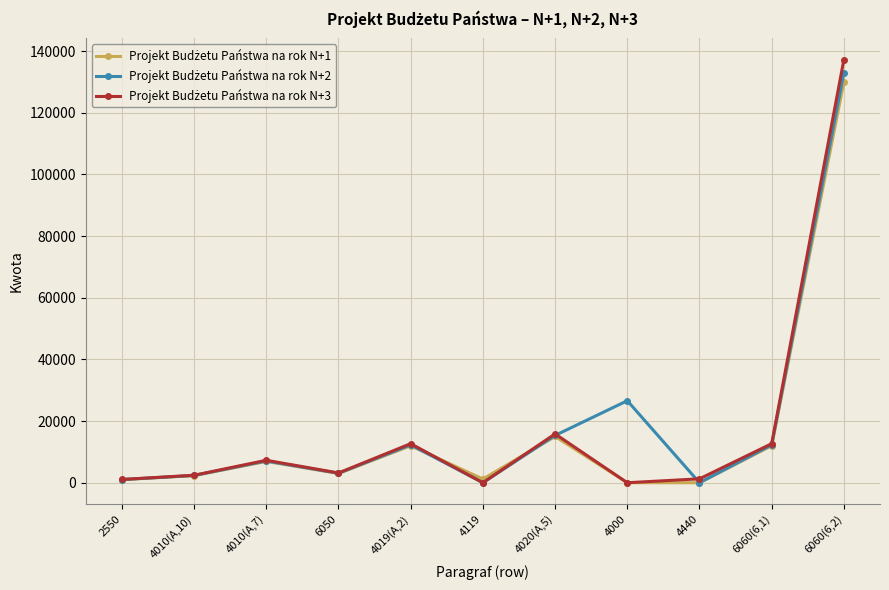

What is the label of the 3rd point from the left?

4010(A,7)